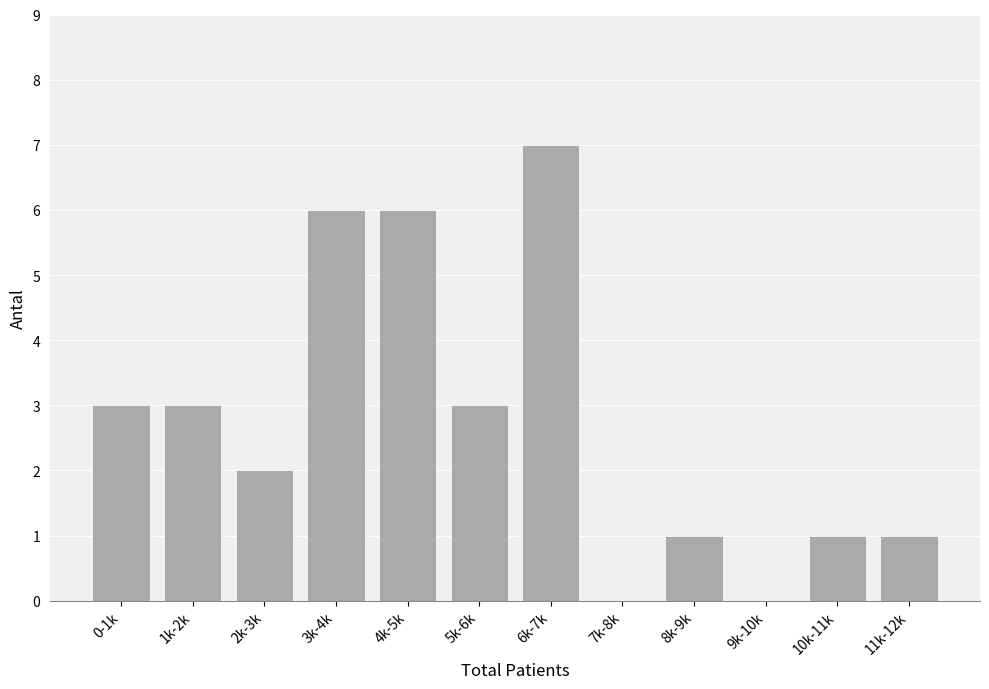

Reading left to right, extract all data points from this chart.

0-1k=3	1k-2k=3	2k-3k=2	3k-4k=6	4k-5k=6	5k-6k=3	6k-7k=7	7k-8k=0	8k-9k=1	9k-10k=0	10k-11k=1	11k-12k=1